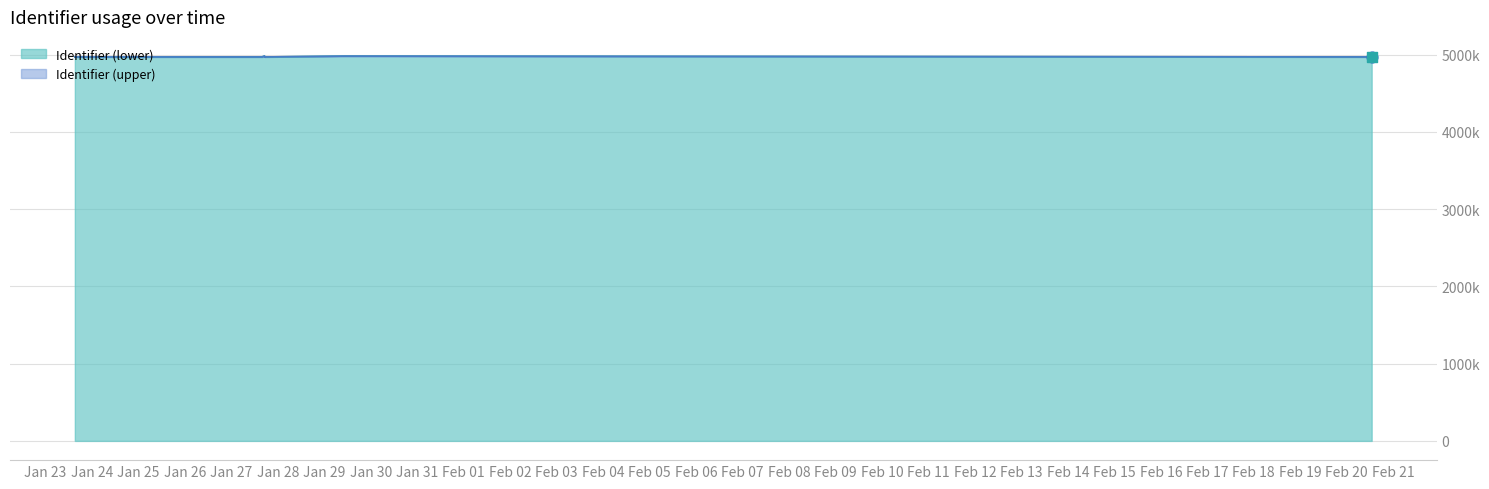

Which series has the largest total across all categories?

Identifier (upper)